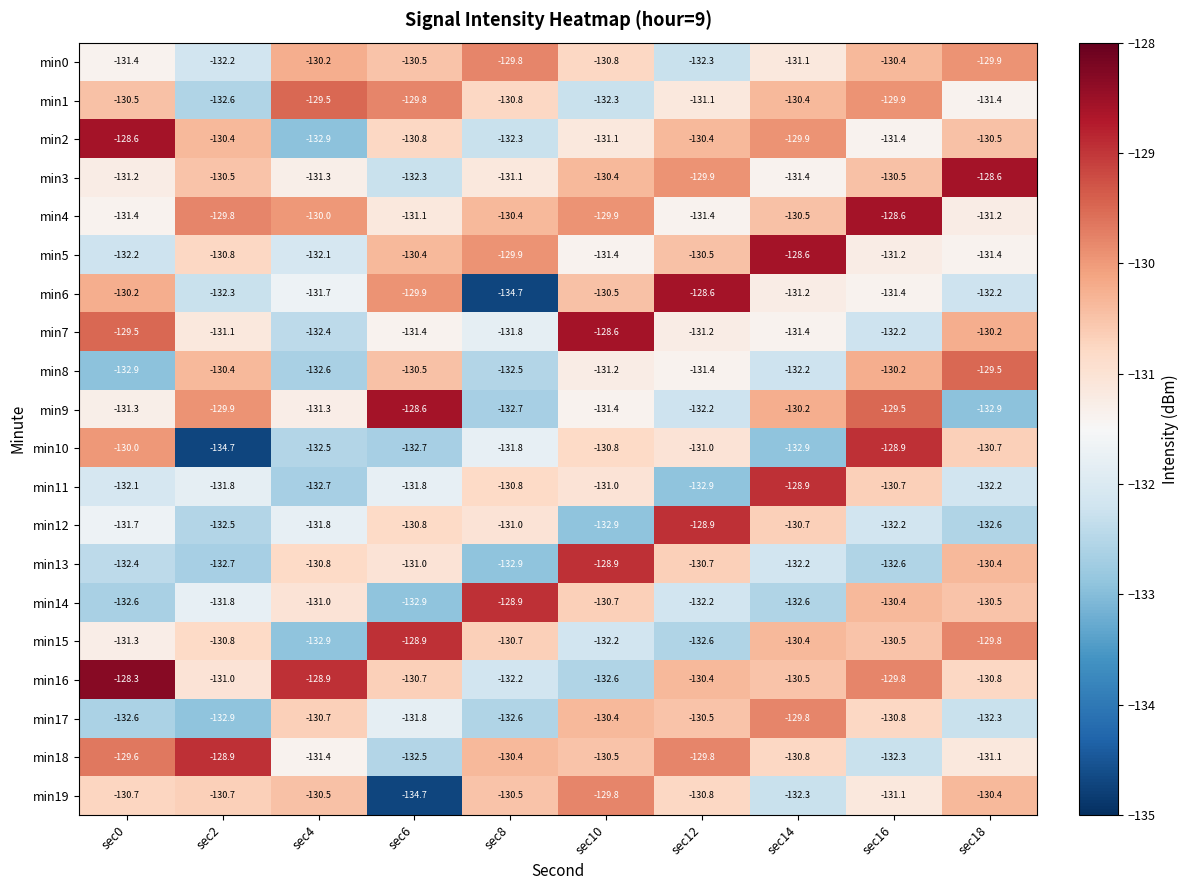

At which category does the chart reach its peak across all series?

sec0